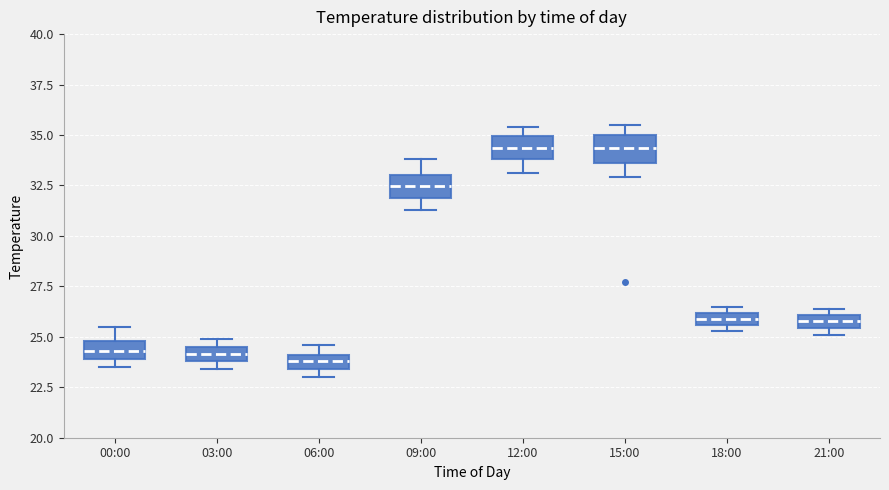

Where does the upper whisker of the box for 09:00 end on the y-axis? The values are not printed on the chart, so give them approximately, as read against the axis.

34.0